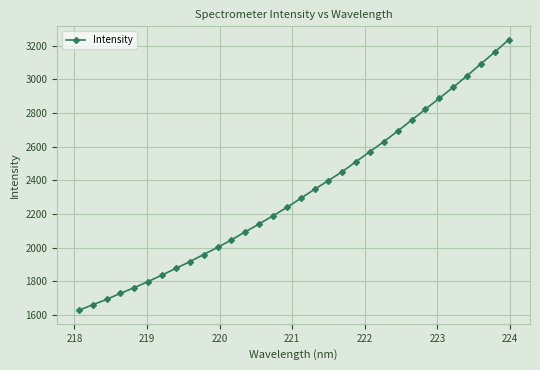

What is the value of the 9th point from the left?

1916.5